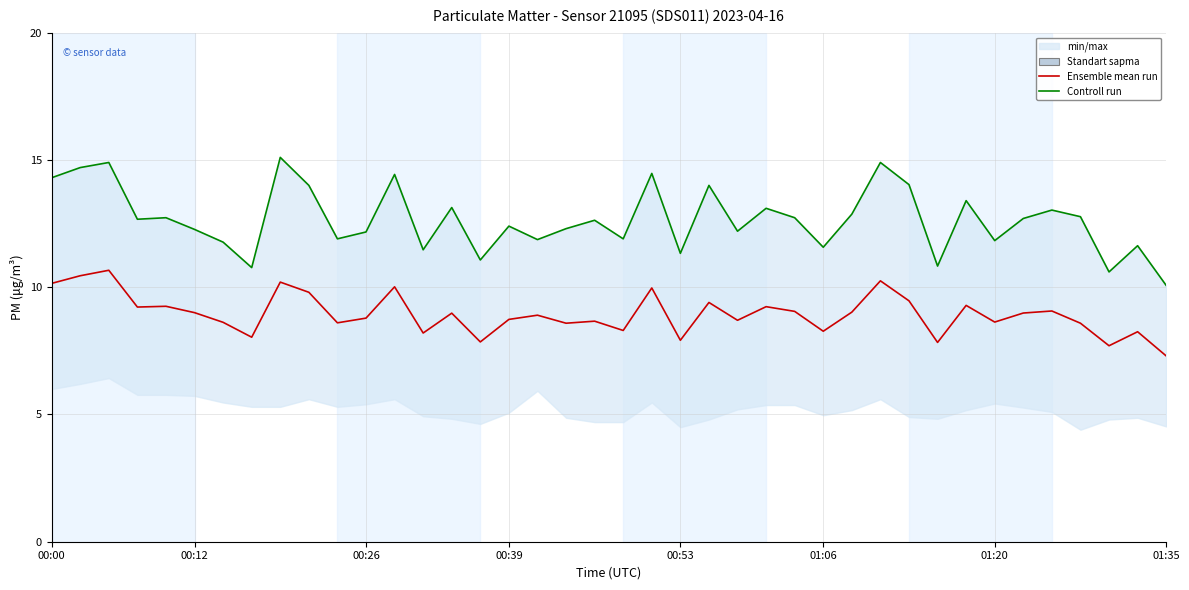

Between 13 and 36, which series saw the biggest shift?

Controll run